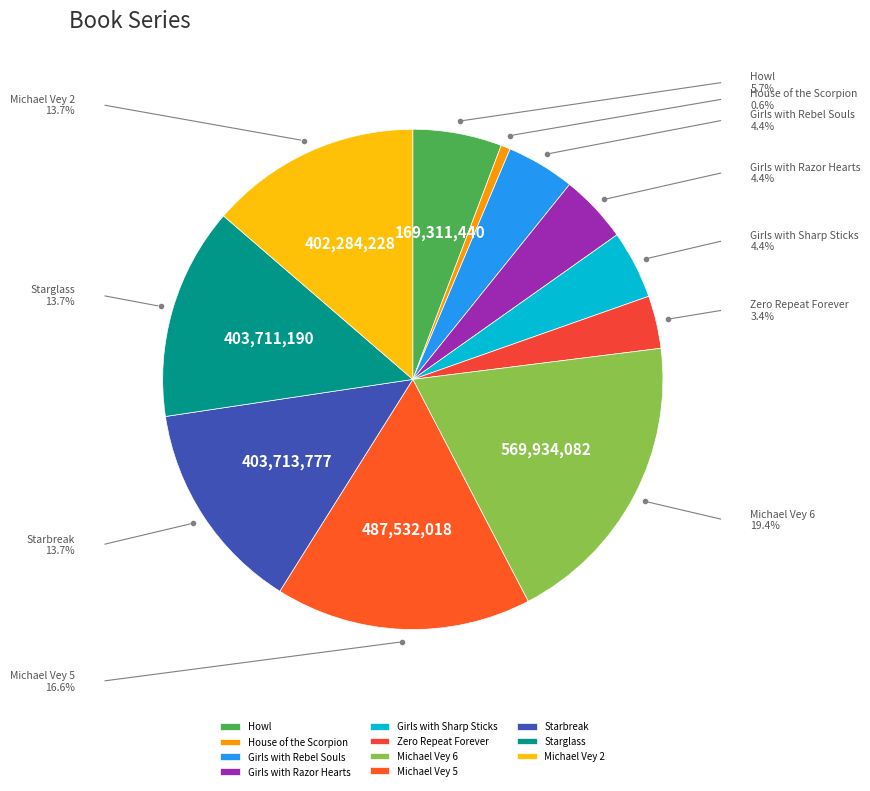

Is it true that Zero Repeat Forever is 3% of the pie?

True